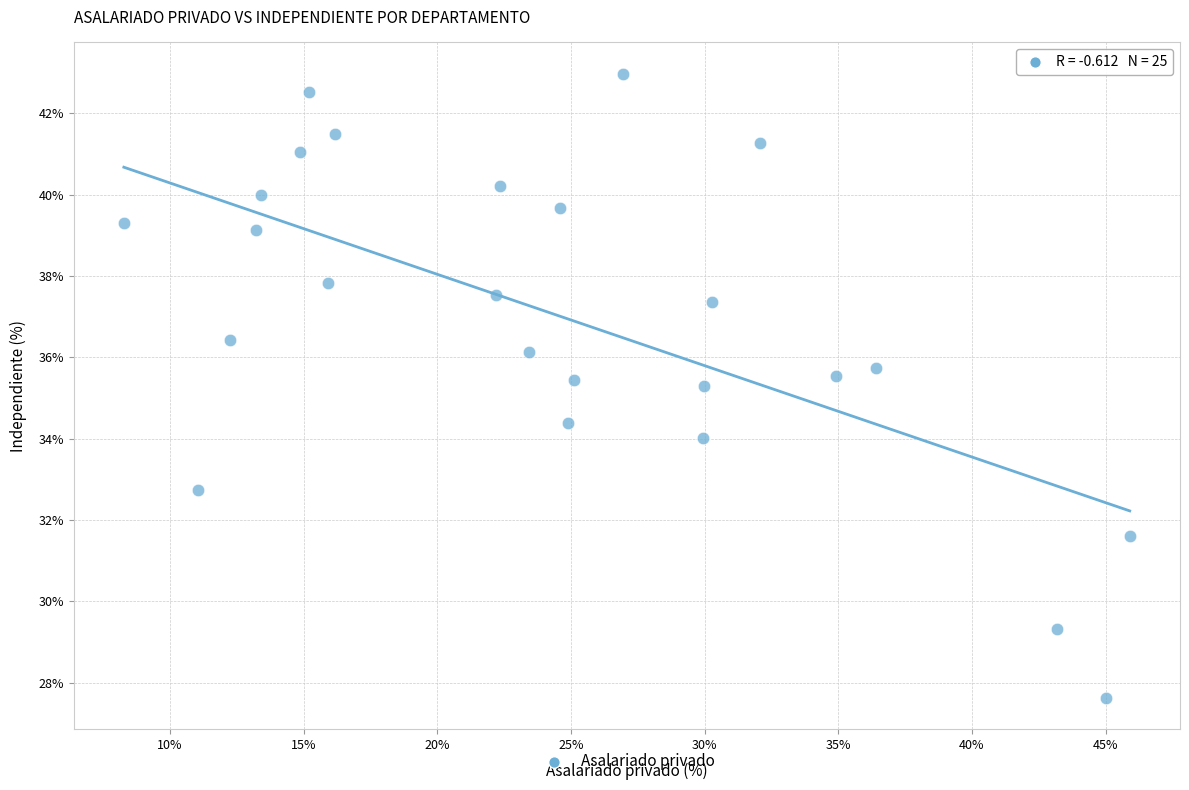

What is the range of X values (max minus min)?

37.6